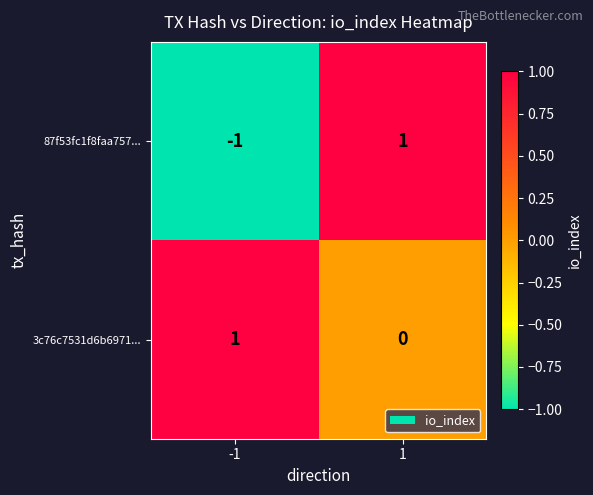

Is the value of 3c76c7531d6b6971... at -1 greater than the value of 87f53fc1f8faa757... at -1?

Yes